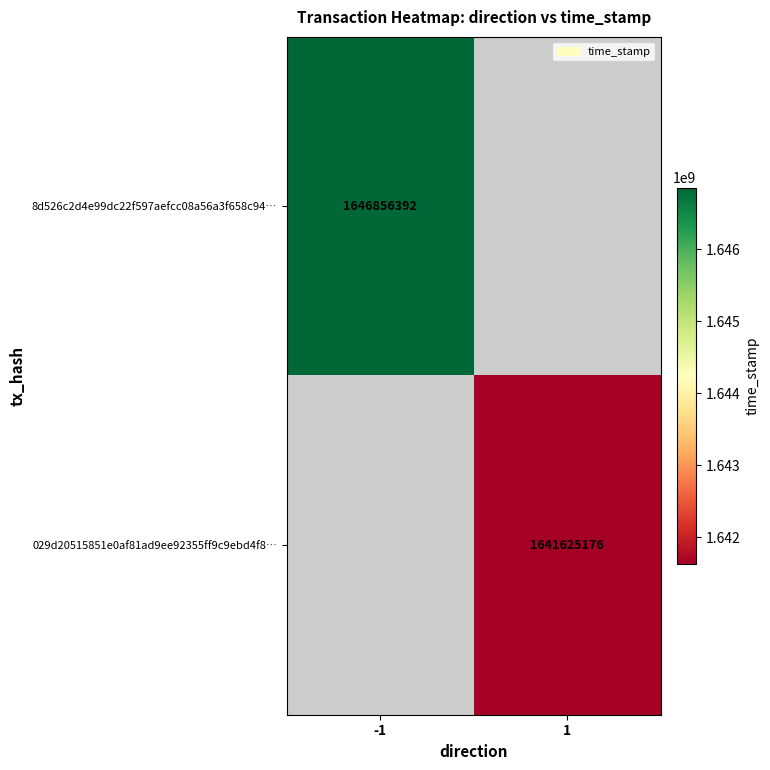

What is the minimum value shown in the chart?

1641625176.0